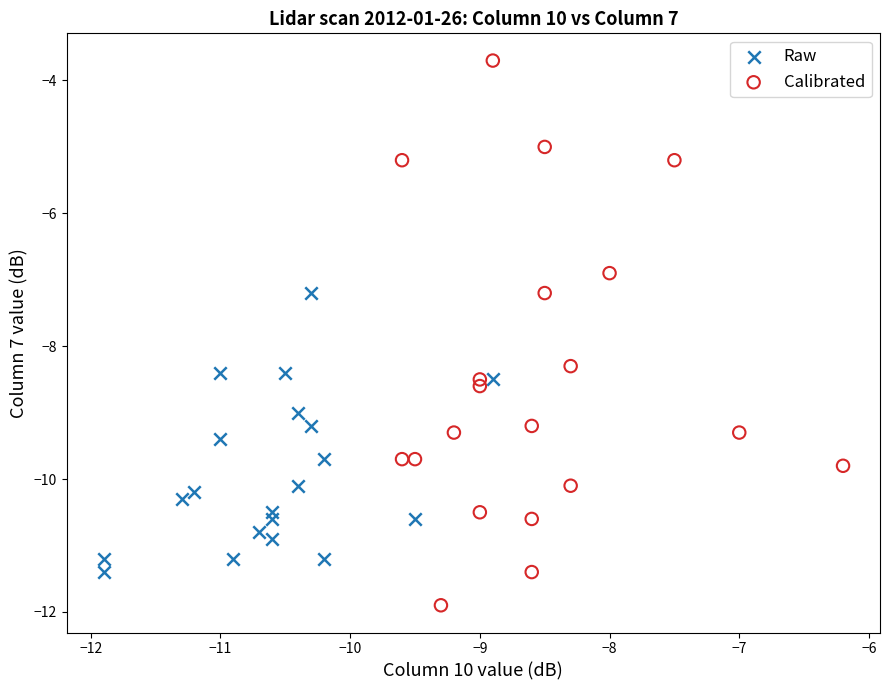

Which series has the largest Y range (max minus min)?

Calibrated